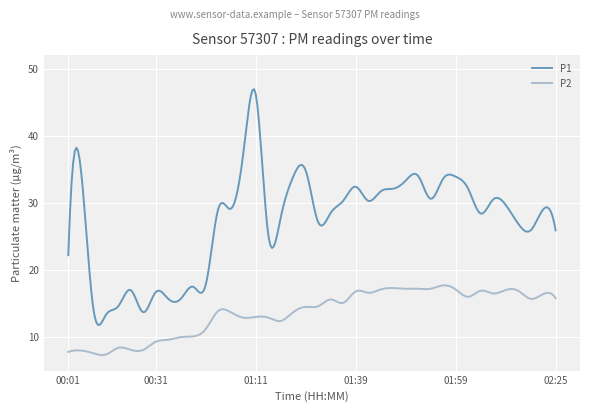

Does the chart have visible grid lines?

Yes